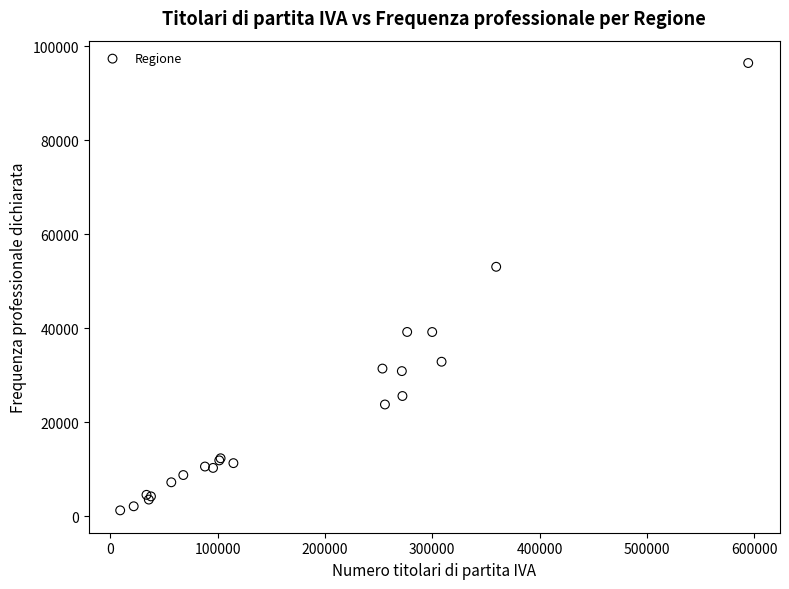

What Y value in the scatter plot is closest to 48861?

53099